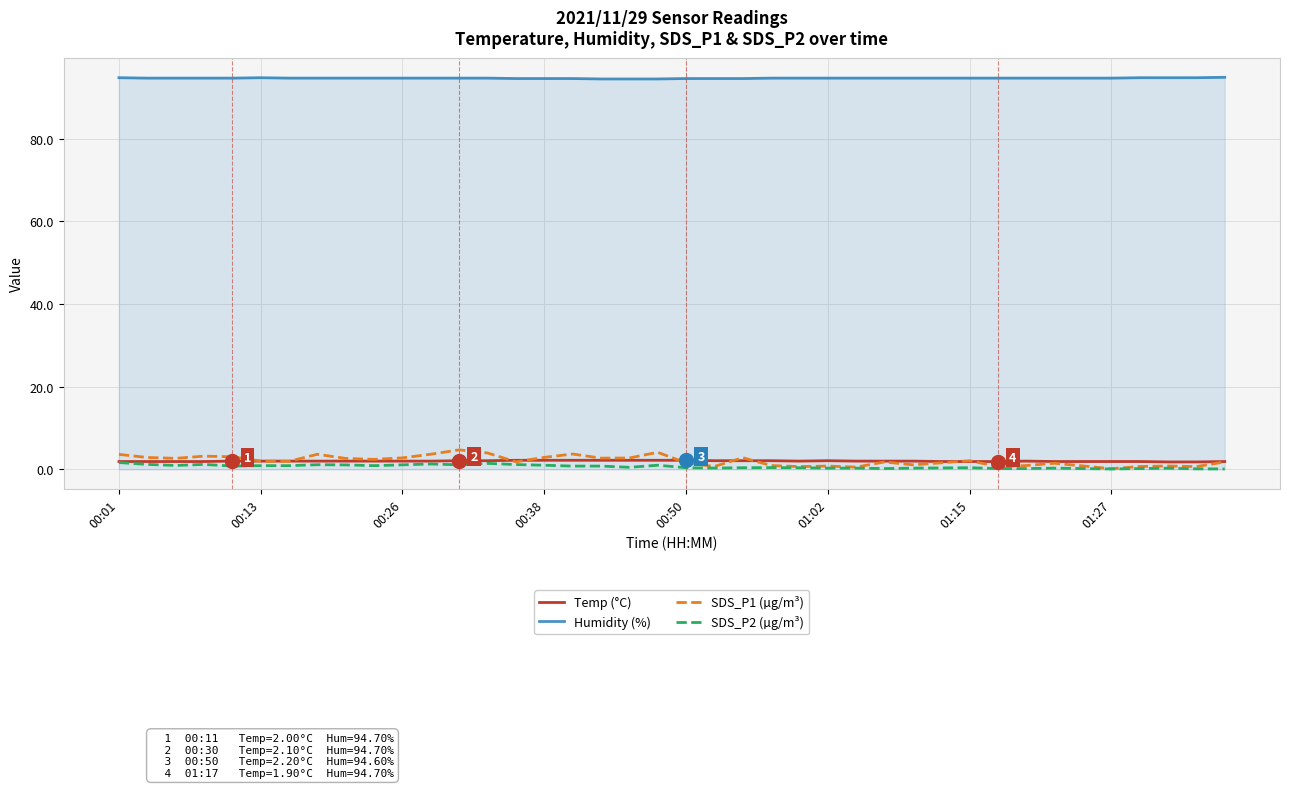

What is the greatest value displayed?

94.9